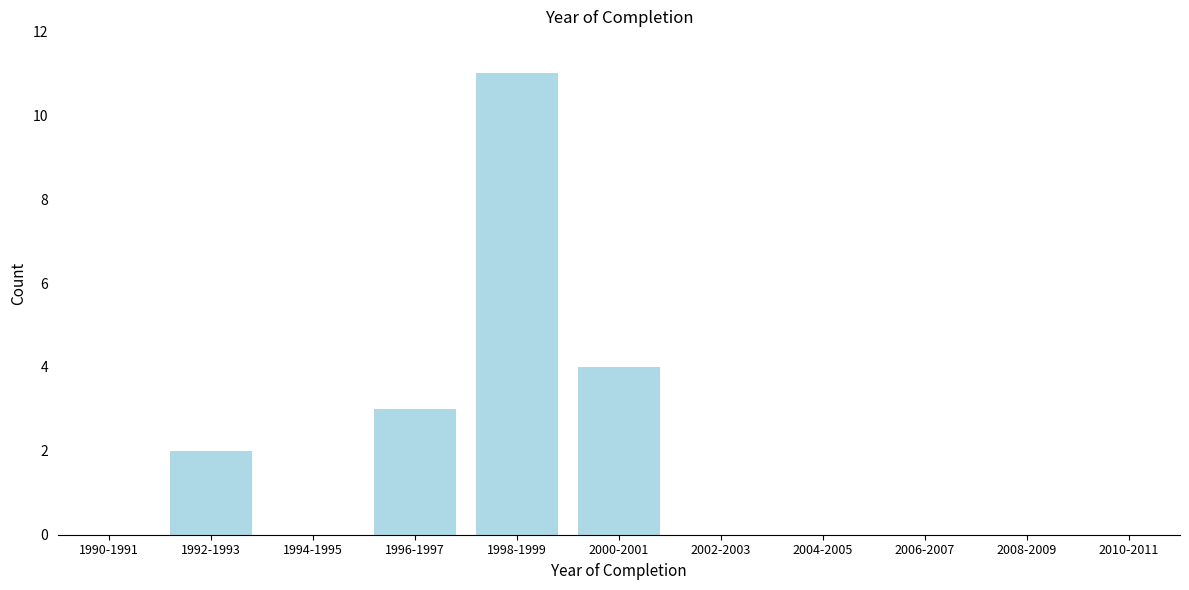

Reading left to right, list all the values displayed in this chart.

1990-1991=0	1992-1993=2	1994-1995=0	1996-1997=3	1998-1999=11	2000-2001=4